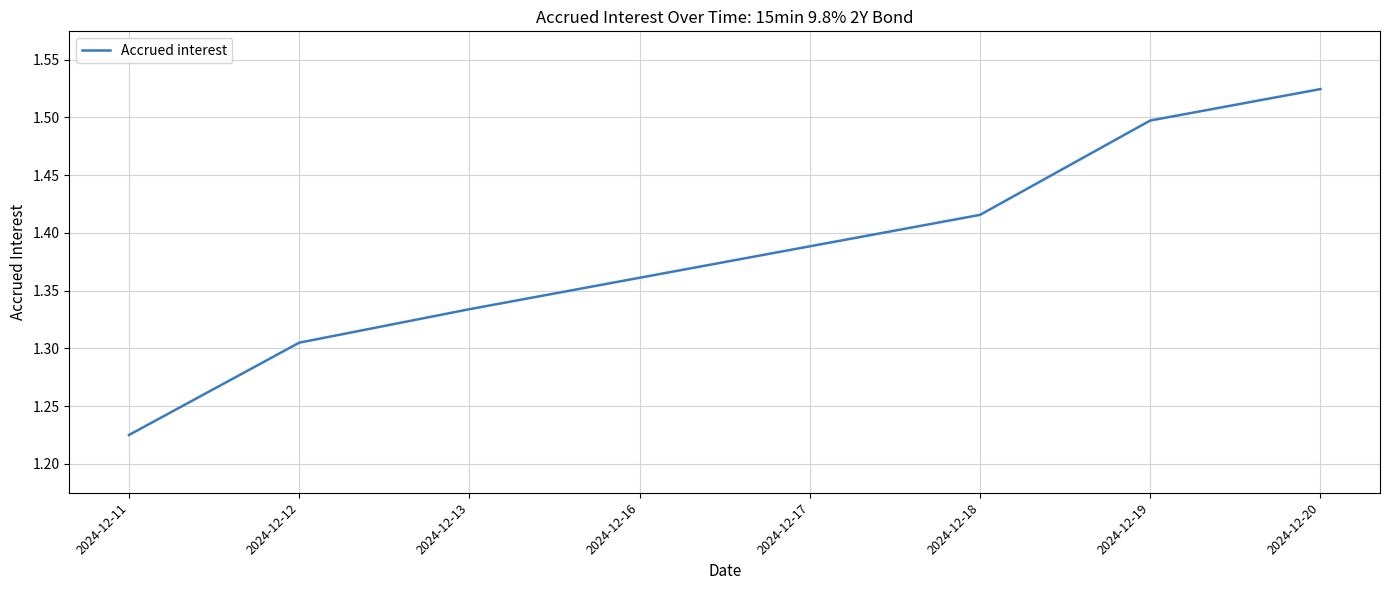

Does the chart display data point markers on the line(s)?

No